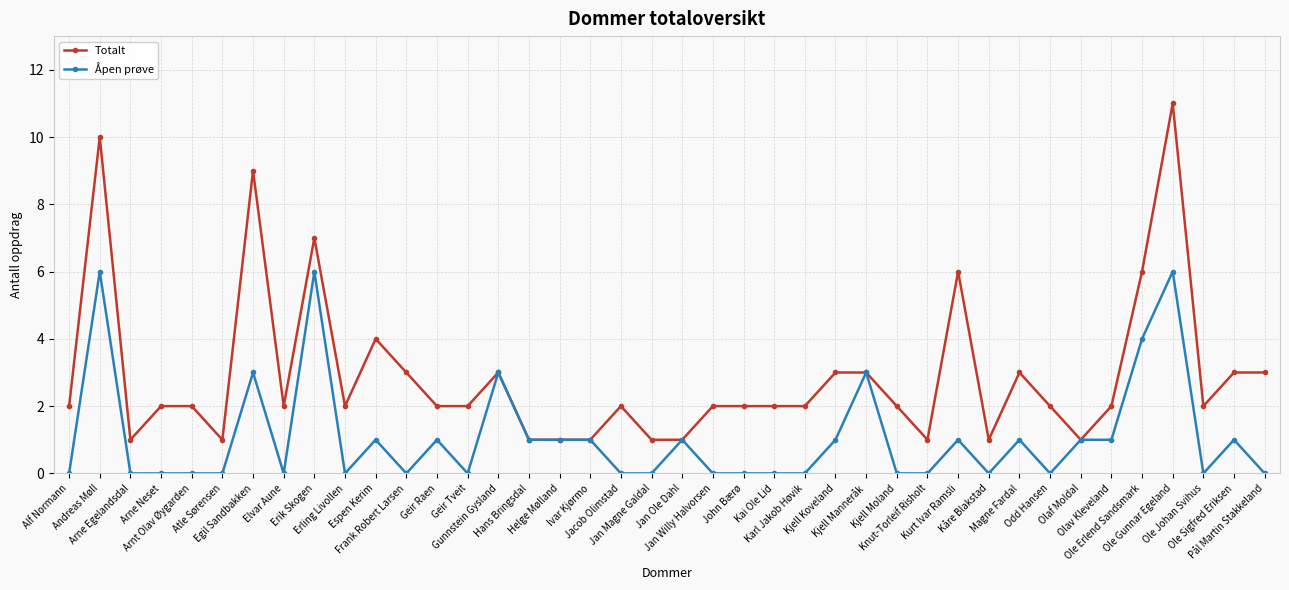

What is the total value across all series at Frank Robert Larsen?

3